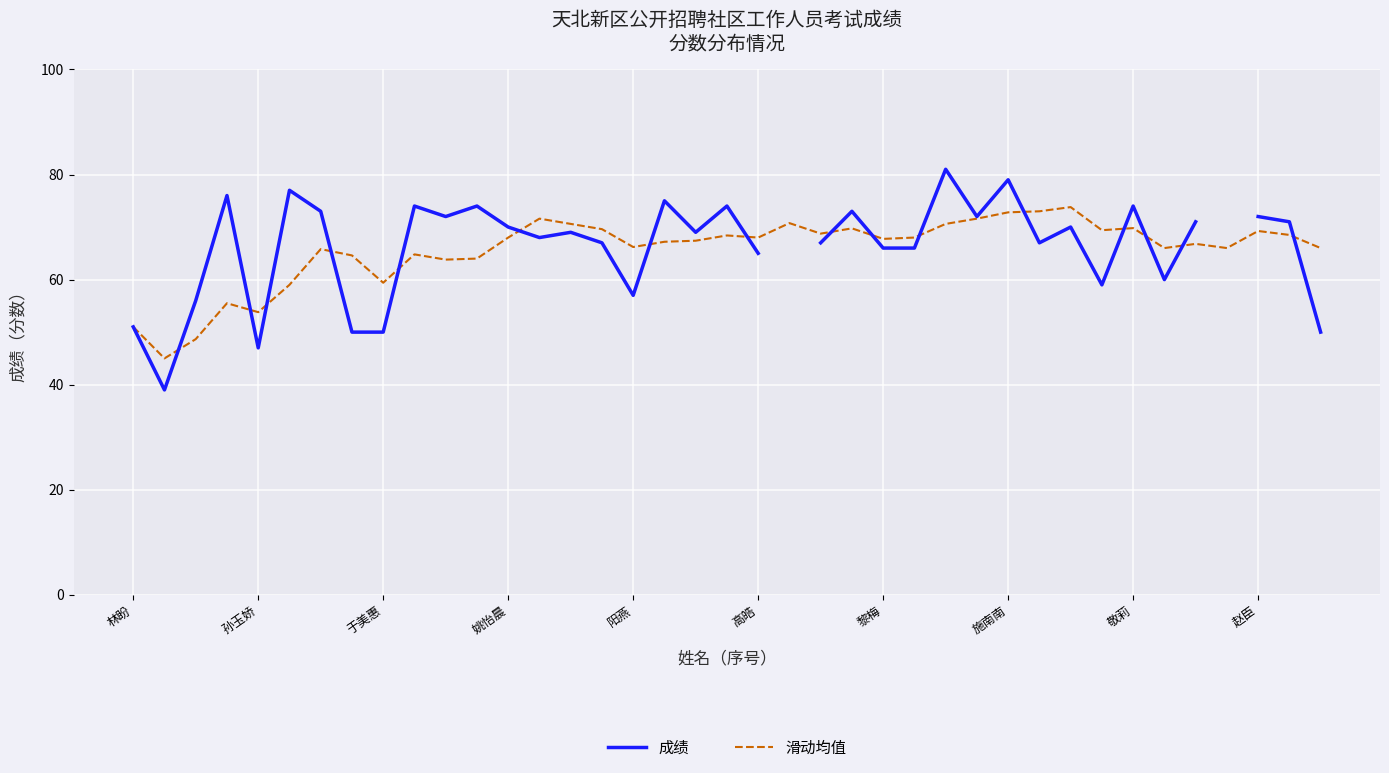

Is the value of 成绩 at 14 greater than the value of 滑动均值 at 32?

No